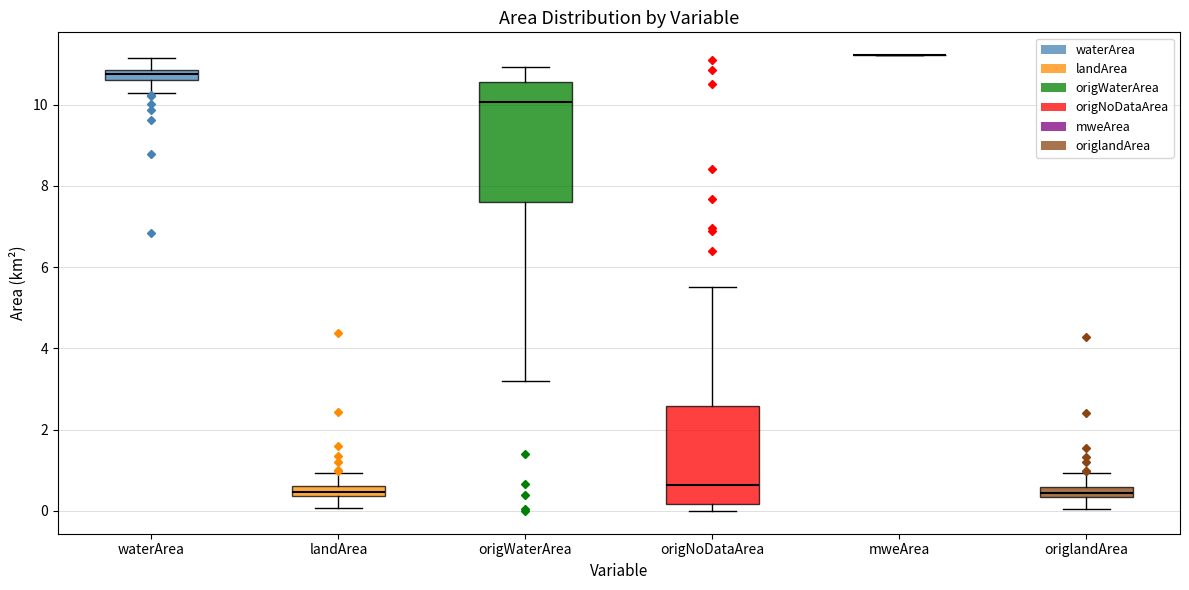

Which box is the tallest, from its lower edge to its upper edge?

origWaterArea